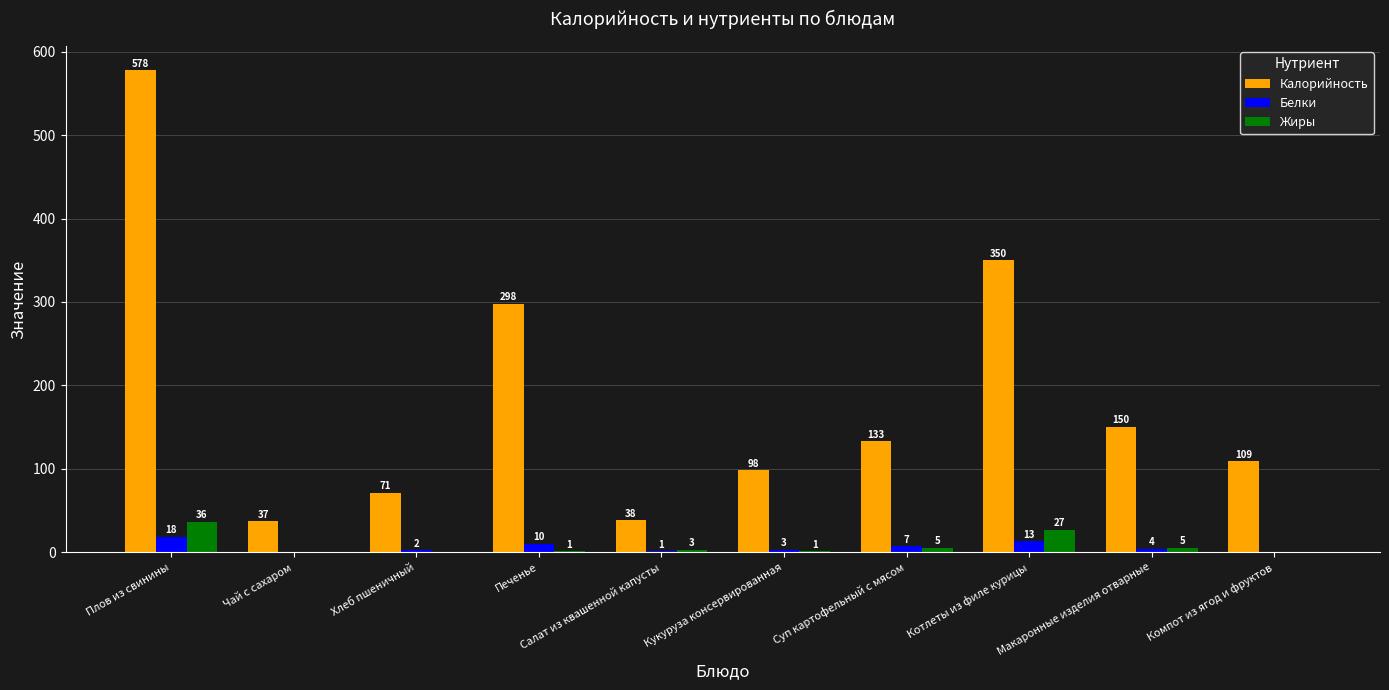

Which series changed the most between Плов из свинины and Салат из квашенной капусты?

Калорийность